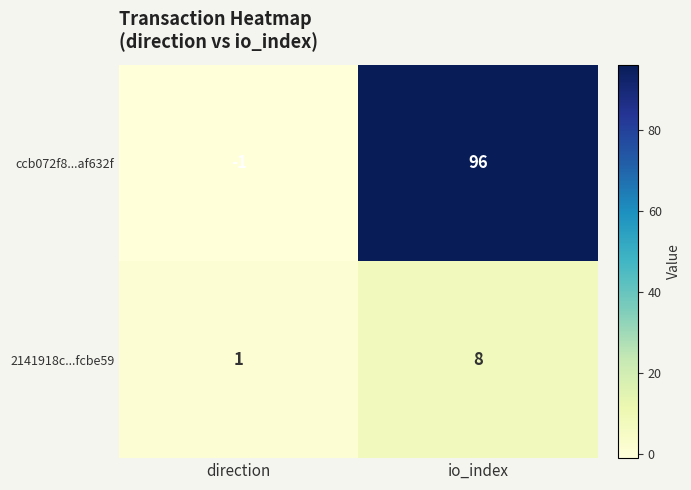

What is the total value across all series at io_index?

104